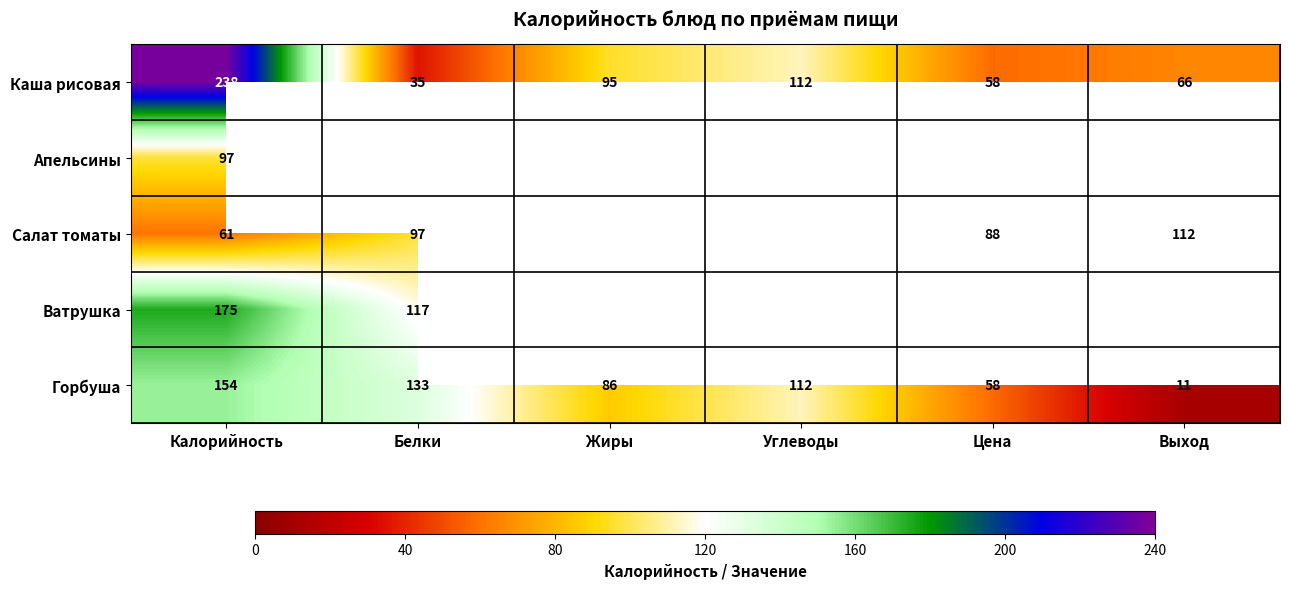

True or false: Салат томаты has a value of 97 at Белки.

True